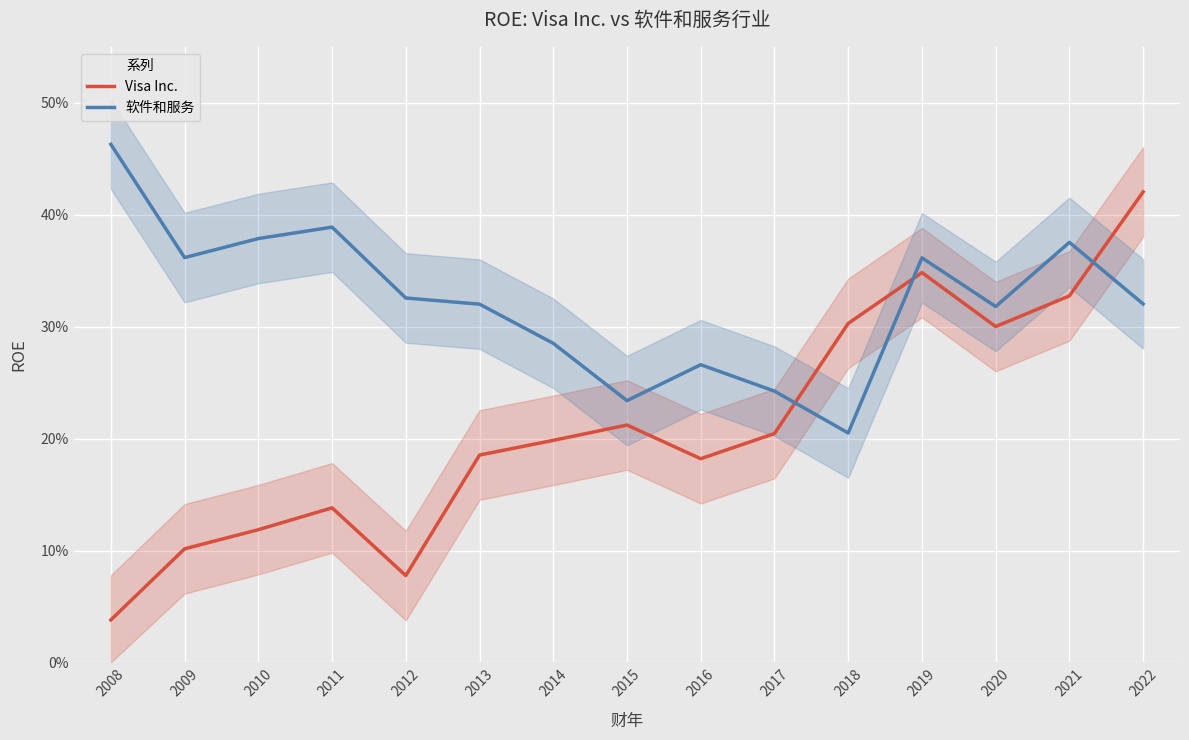

What is the average value of the 软件和服务 series?

0.3